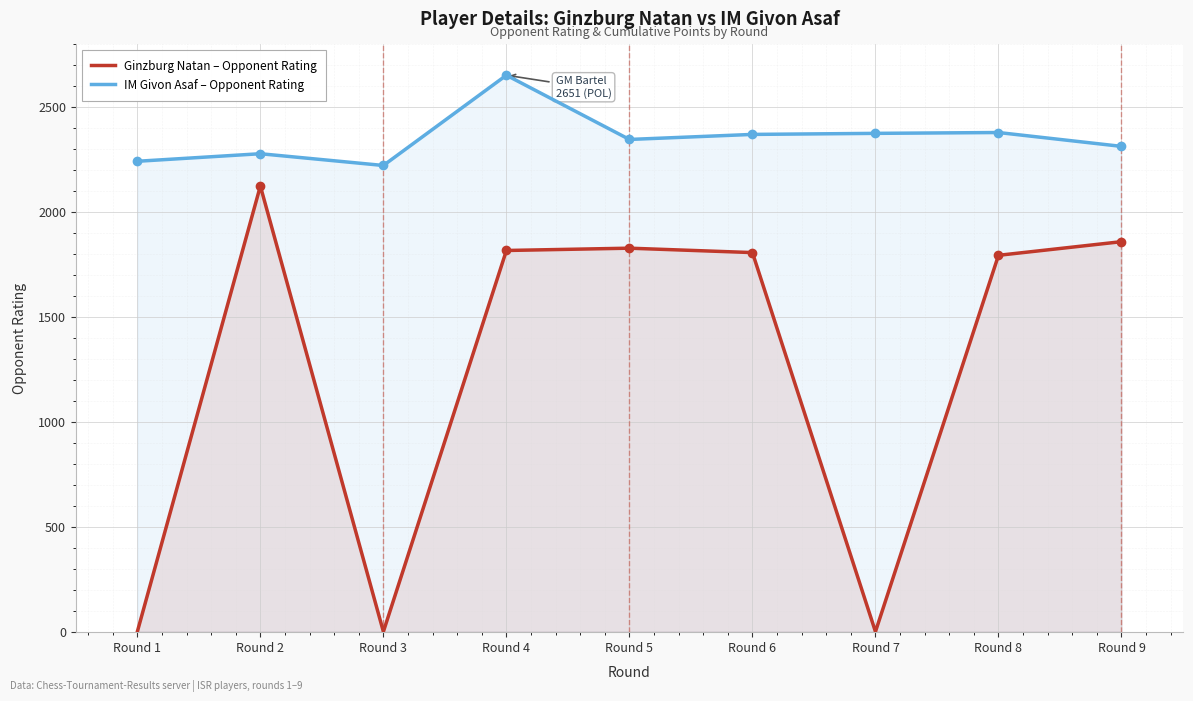

What is the value of the IM Givon Asaf – Opponent Rating point at the 4th from the left?

2651